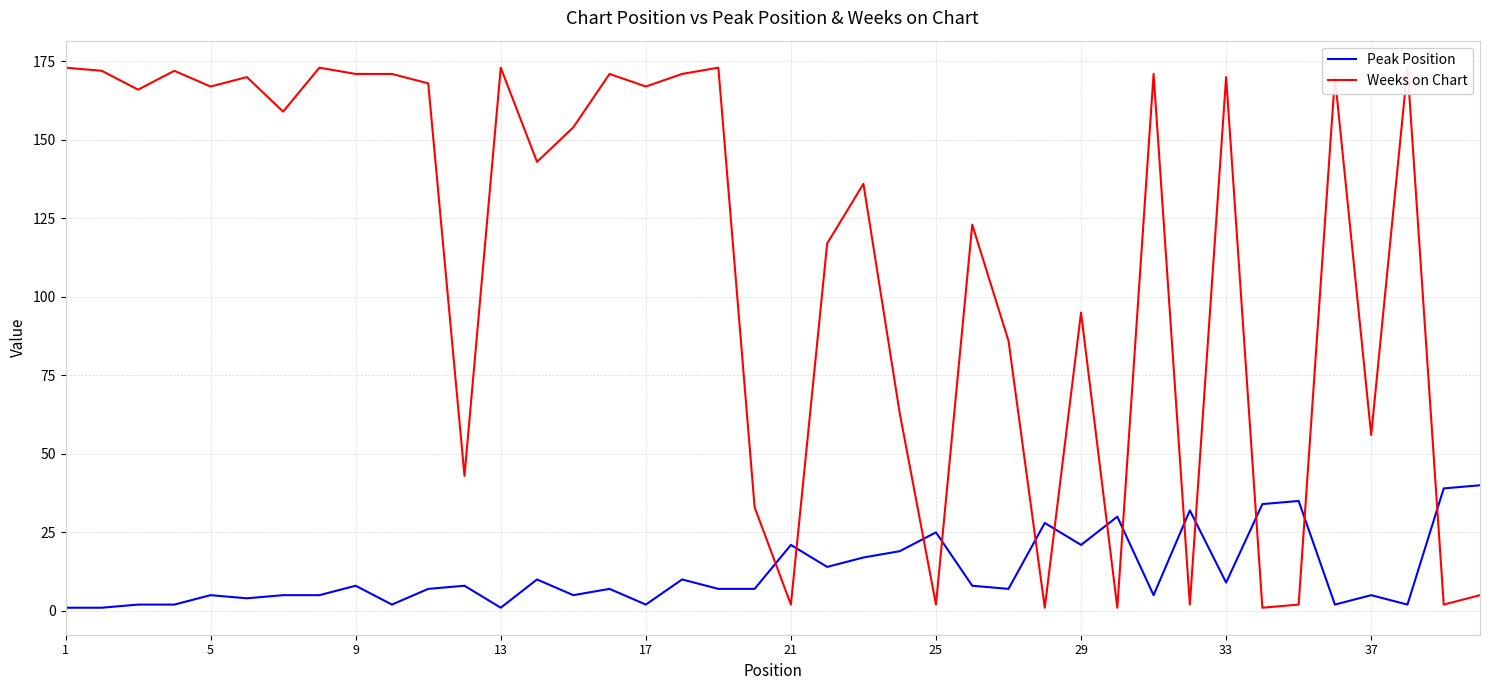

After their last crossing, which series has the higher values: Weeks on Chart or Peak Position?

Peak Position